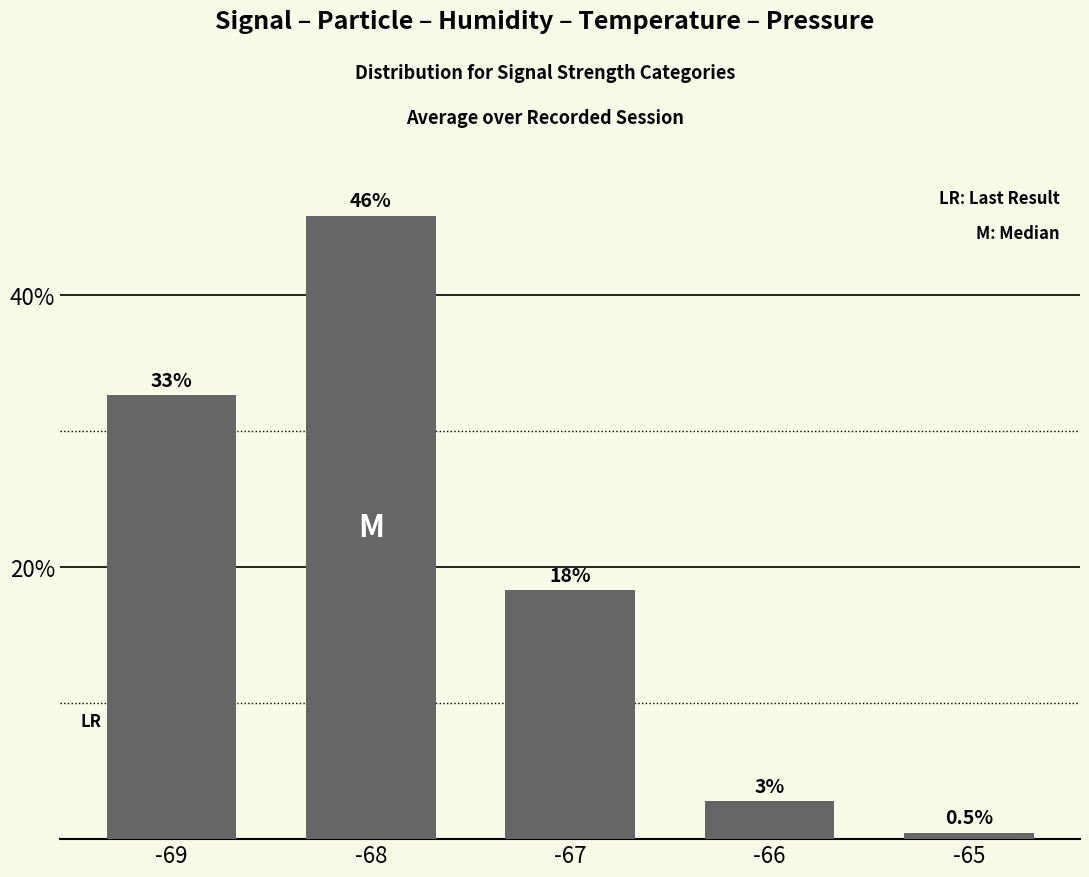

List the labels in order of value, largest first.

-68, -69, -67, -66, -65